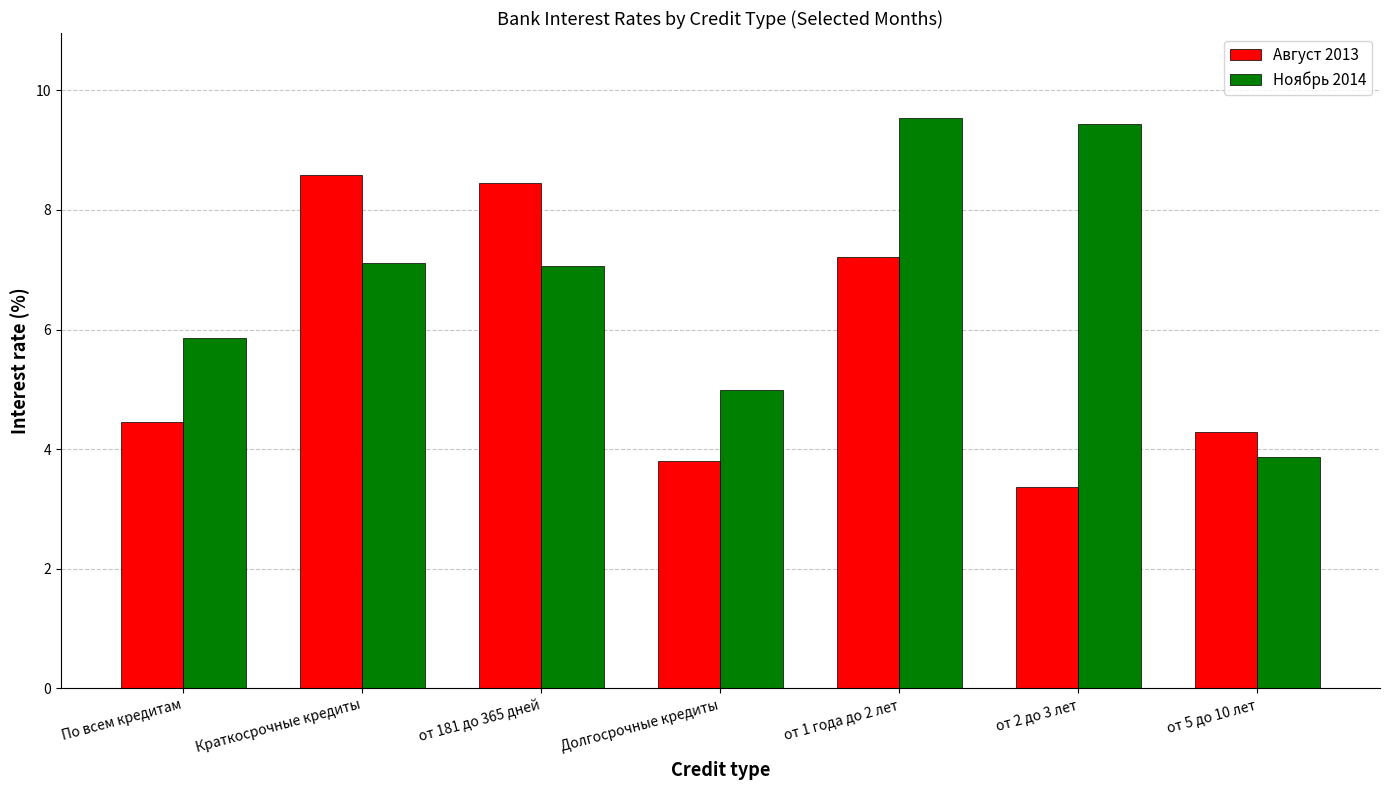

Reading left to right, extract all data points from this chart.

Август 2013: 4.5	8.6	8.5	3.8	7.2	3.4	4.3
Ноябрь 2014: 5.9	7.1	7.1	5.0	9.5	9.4	3.9